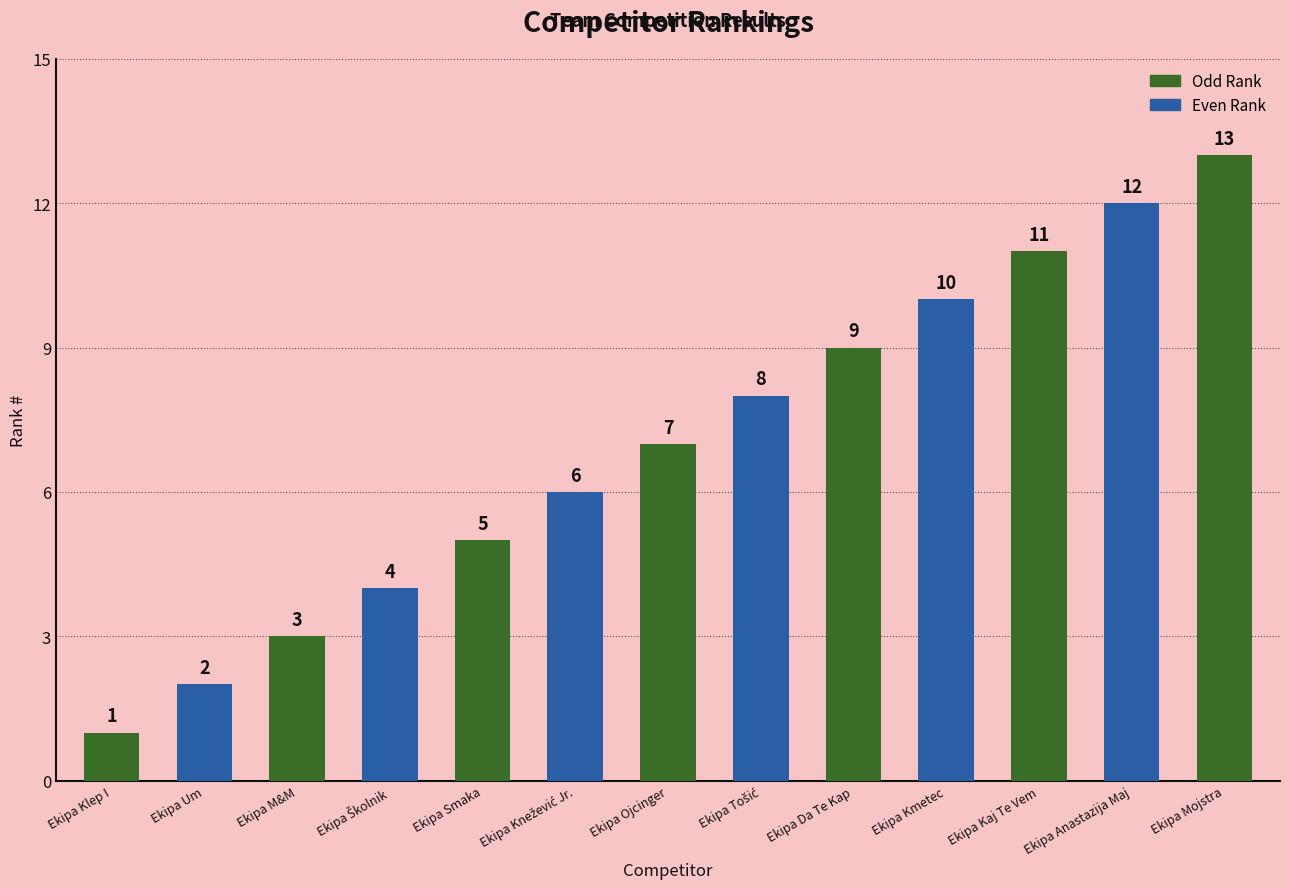

What is the smallest value displayed?

1